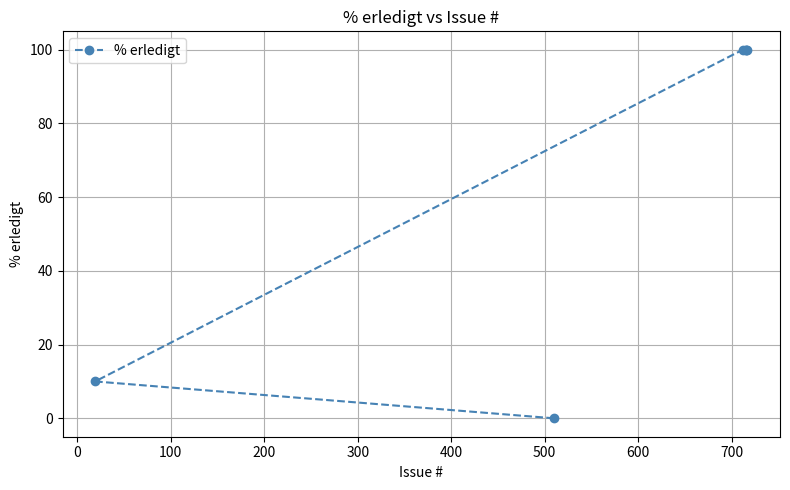

What is the difference between the maximum and minimum values?

100